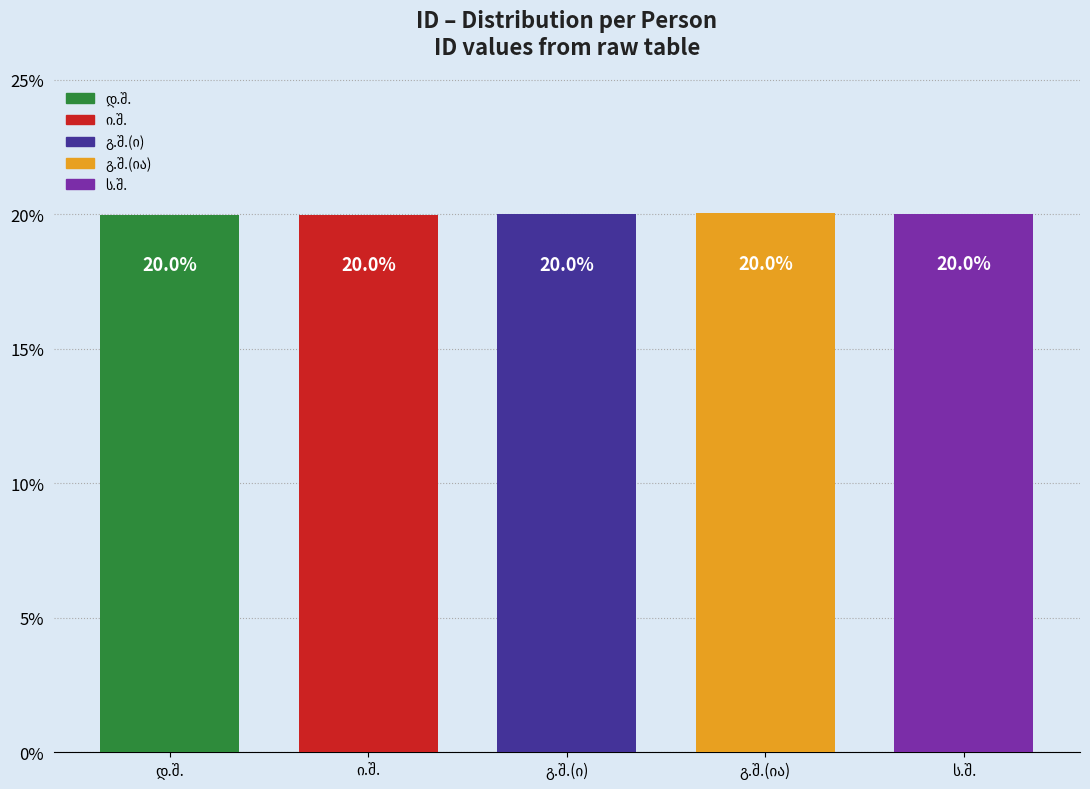

Does the chart contain any negative values?

No